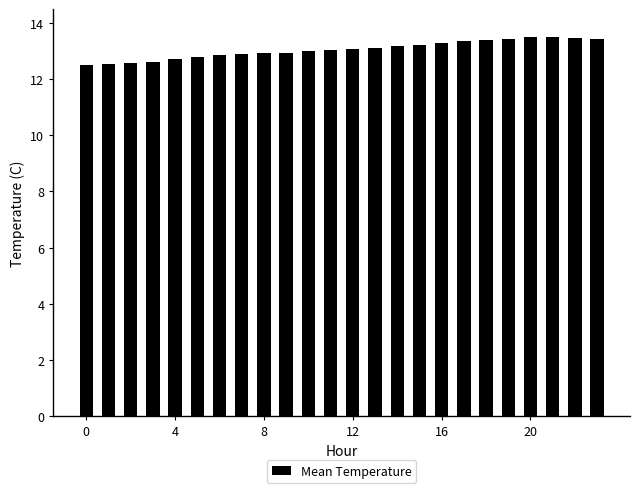

What is the maximum value shown in the chart?

13.5